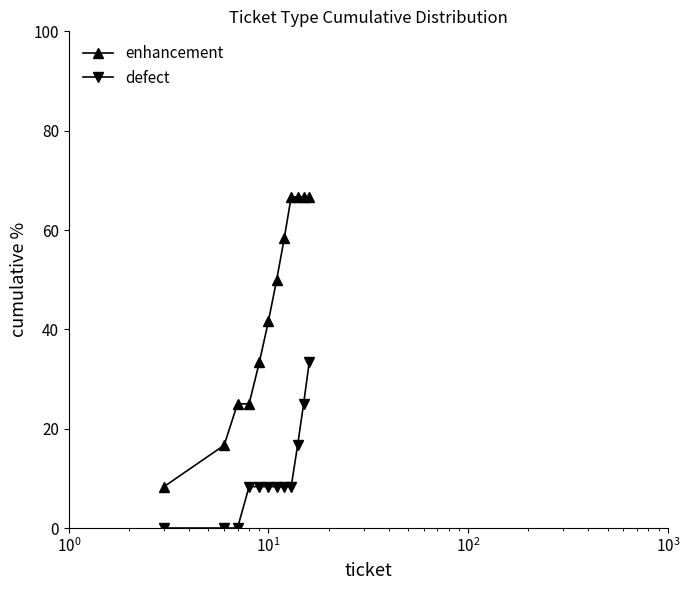

What are all the series names shown in the legend?

enhancement, defect